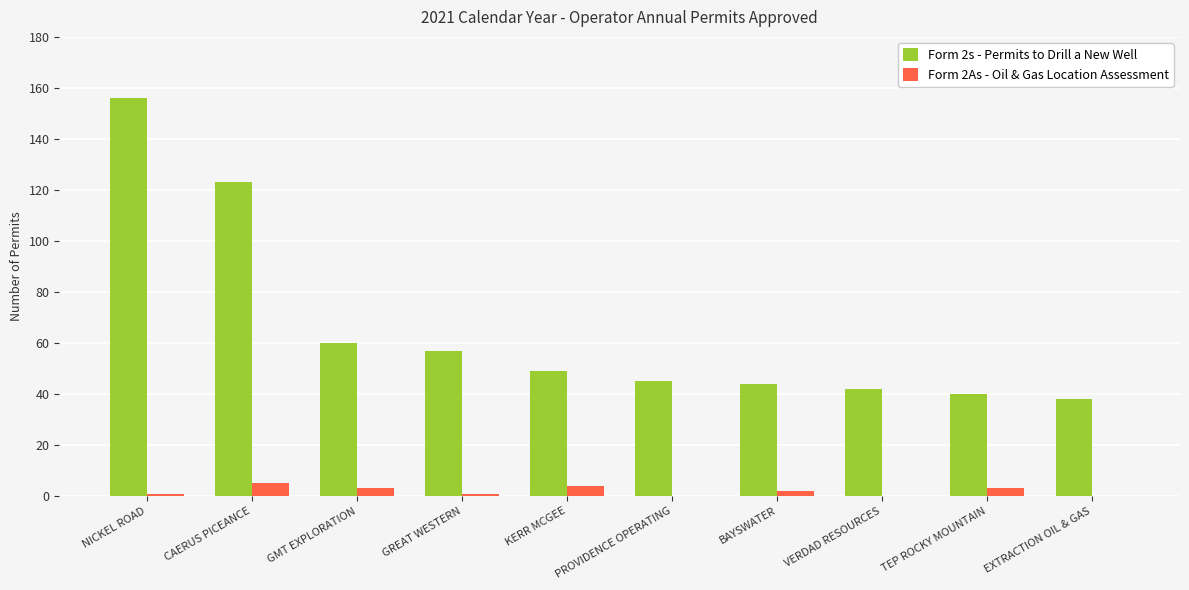

Which series has the largest total across all categories?

Form 2s - Permits to Drill a New Well